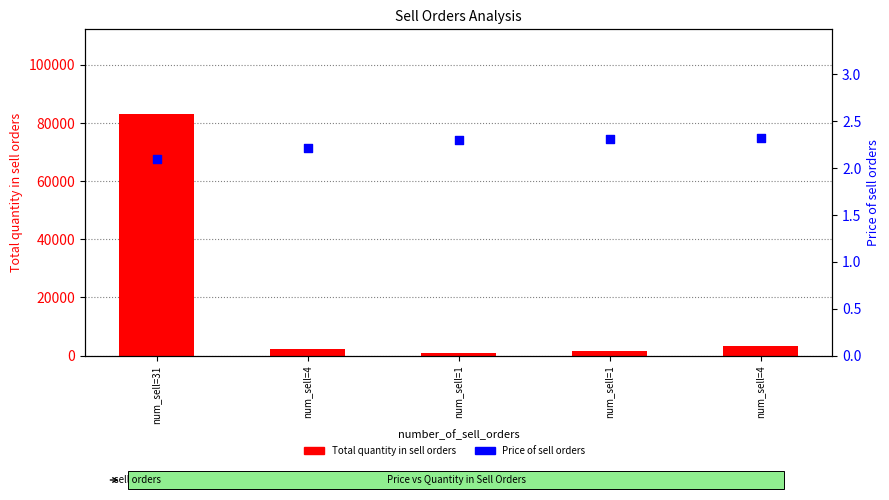

At how many categories does at least one series exceed 80898?

1